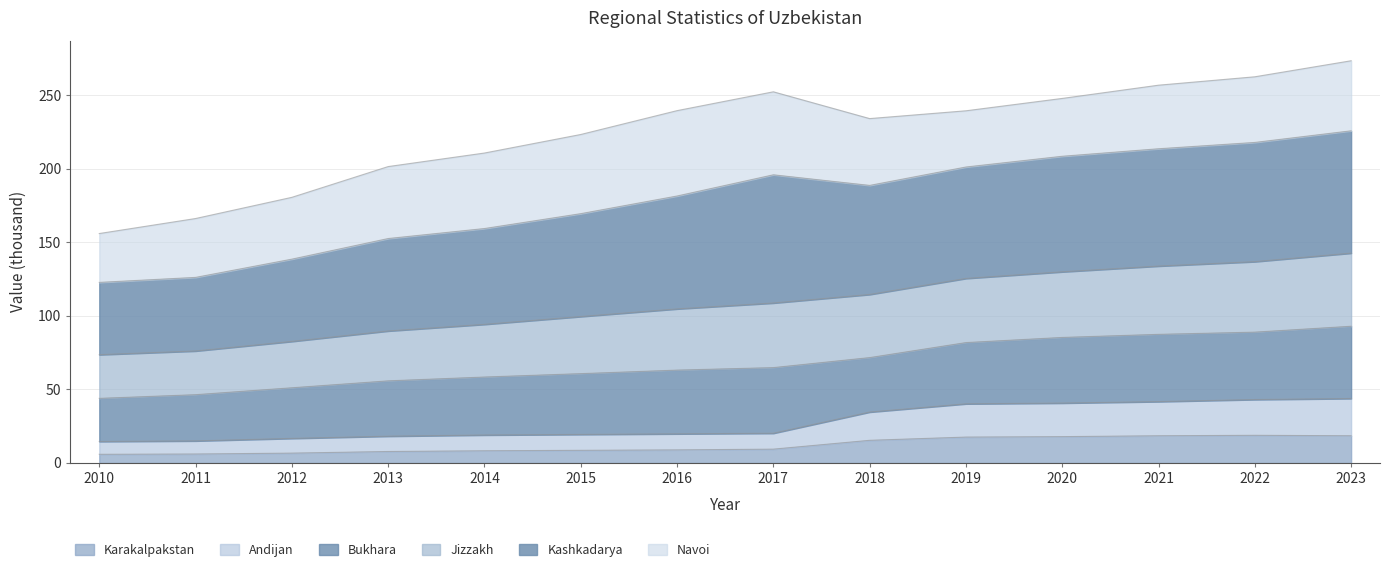

True or false: Andijan has more than 2 interior local peaks.

False